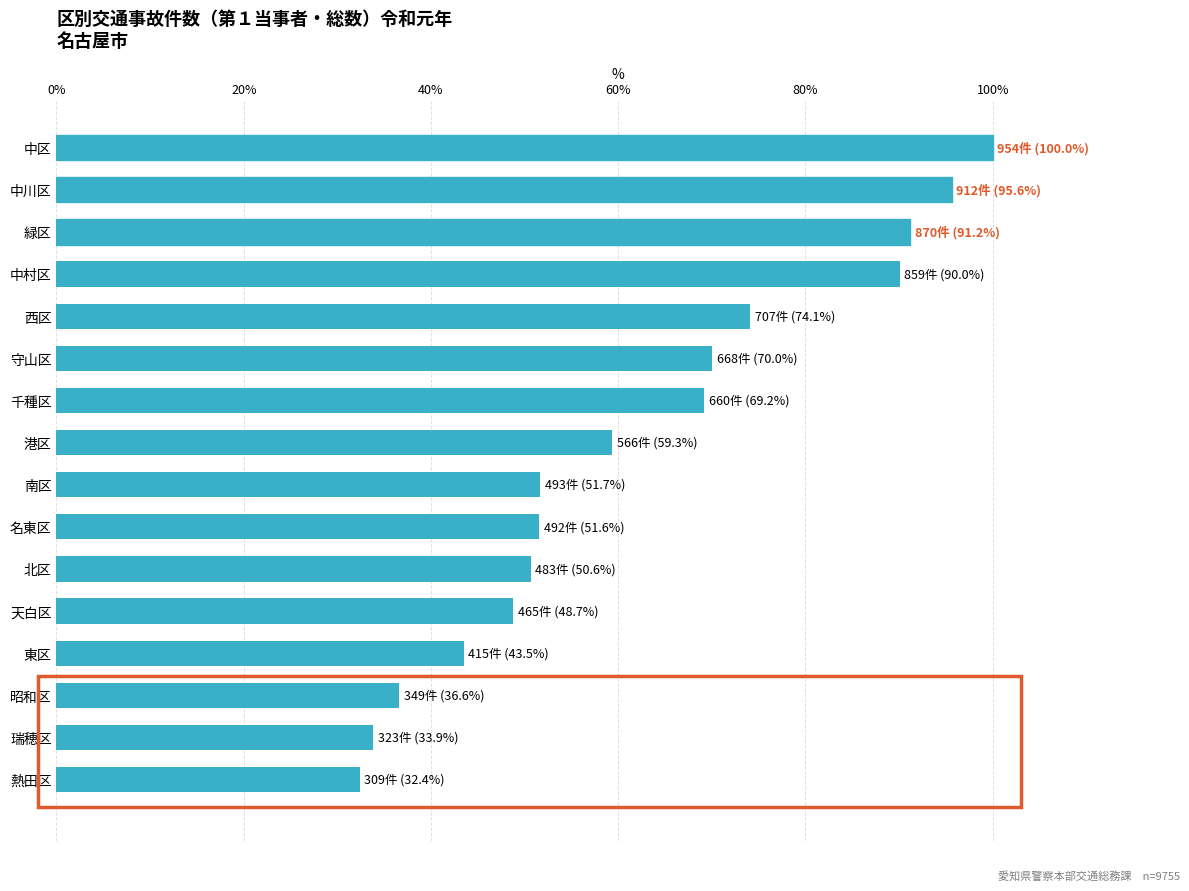

What is the minimum value shown in the chart?

32.4